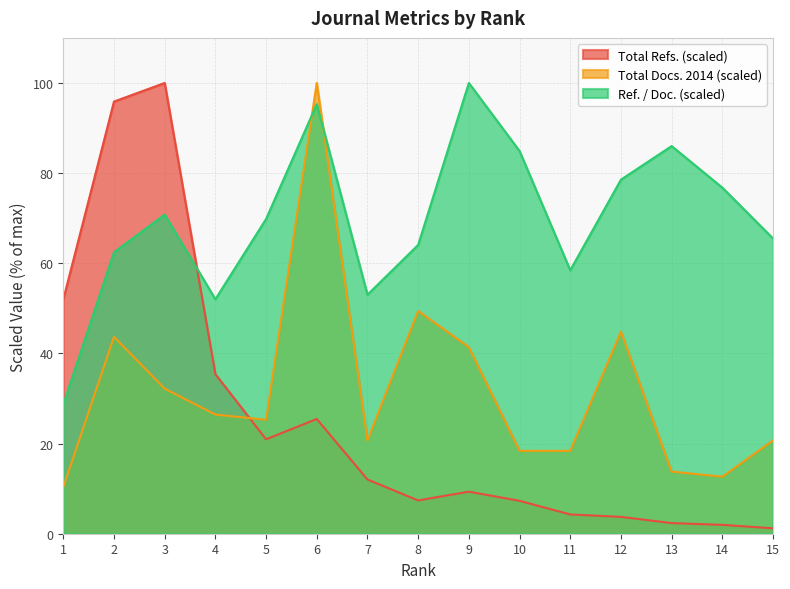

What is the sum of the Total Refs. values at 5 and 12?

24.7